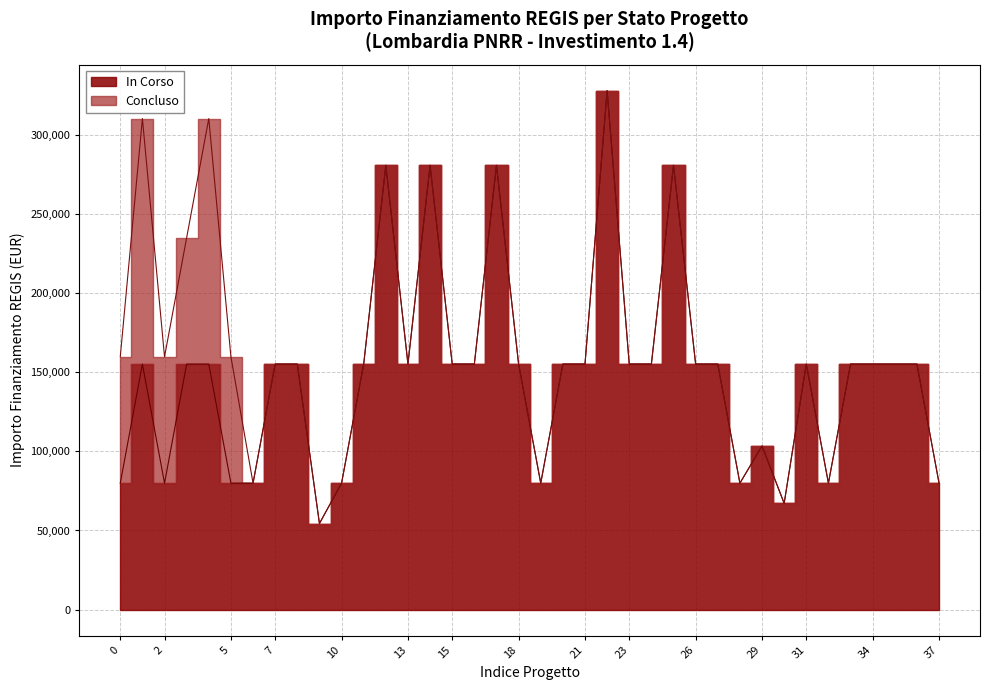

How many points are higher than both their immediate neighbors (excluding endpoints)?

8